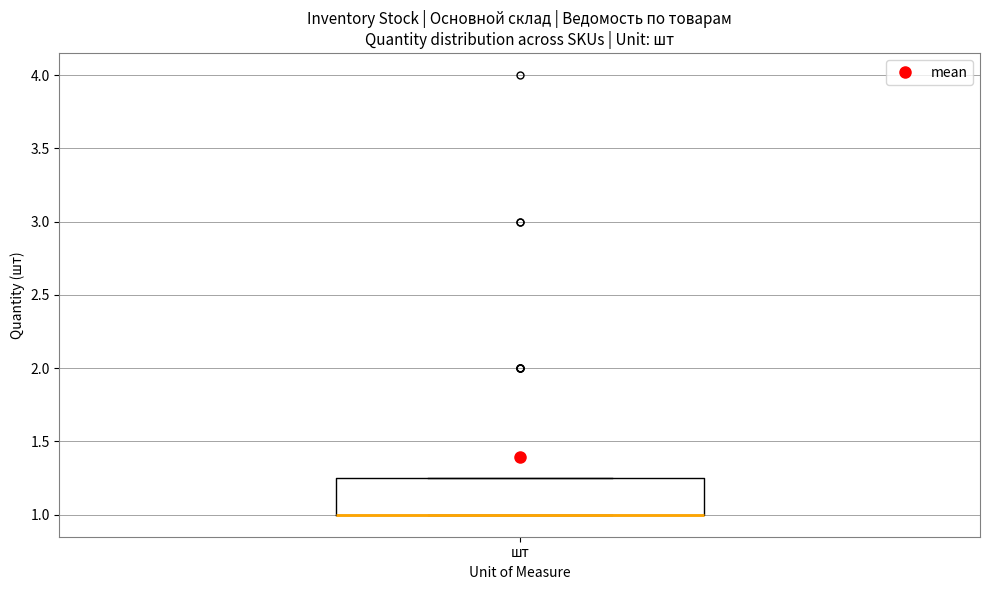

Transcribe this box plot: give where the median line is, the range the box spans, and where the two whiskers end, as read against the y-axis. The values are not printed on the chart, so give them approximately, as read against the axis.

median 1.00 (drawn on the box's lower edge), box 1.00 to 1.25, whiskers 1.00 to 1.25